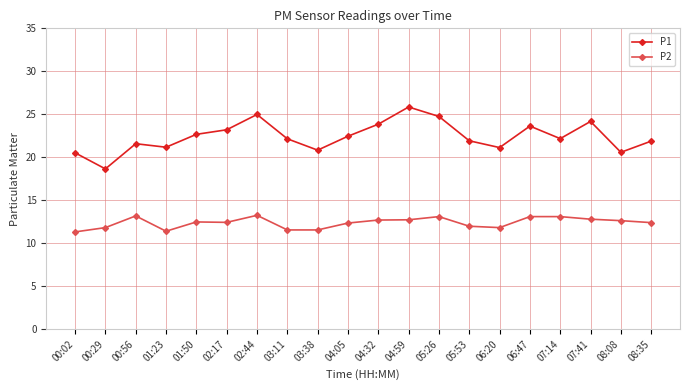

At which category does P1 reach its first local valley?

00:29